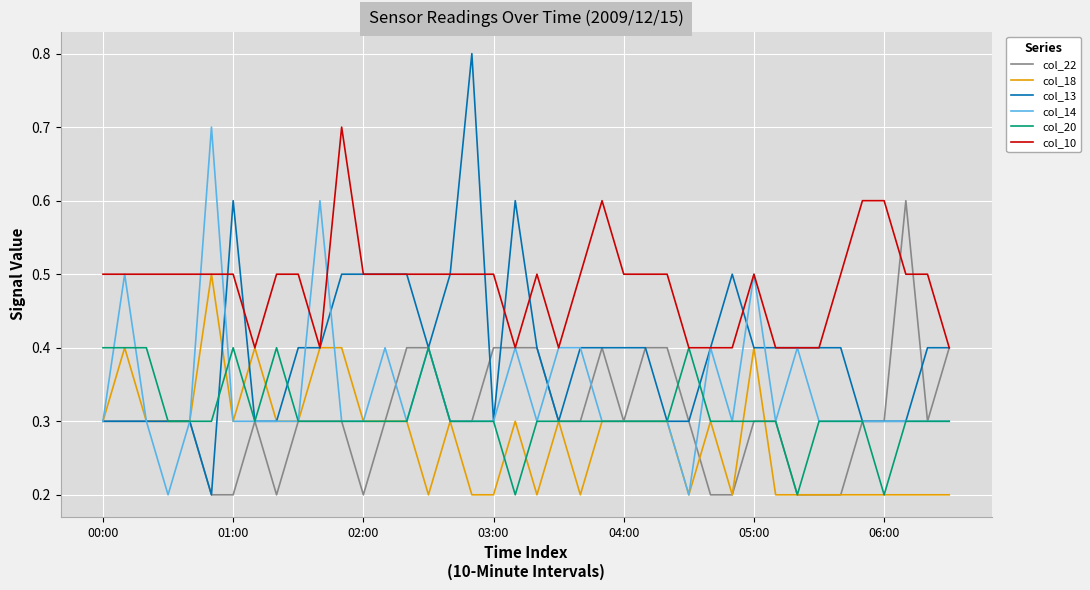

What is the highest value of the col_22 series?

0.6